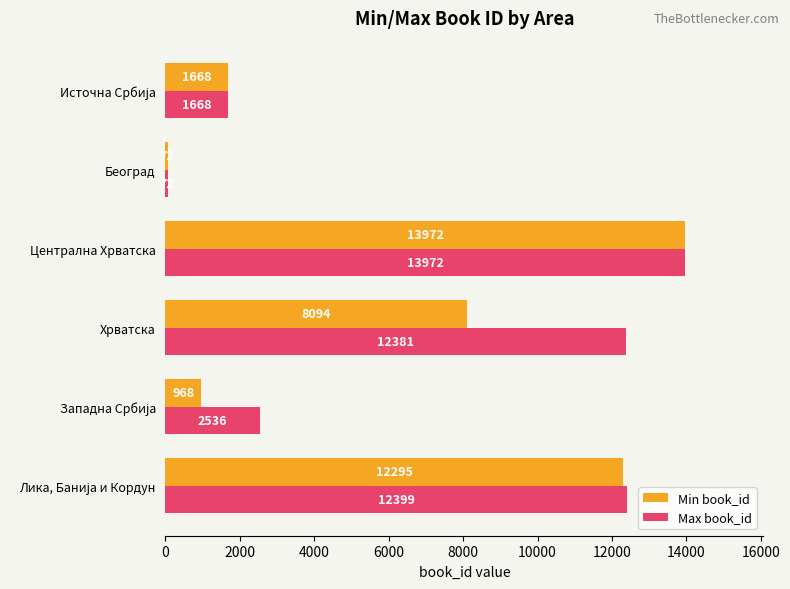

What is the difference between the maximum and second lowest values in the Min book_id series?

13004